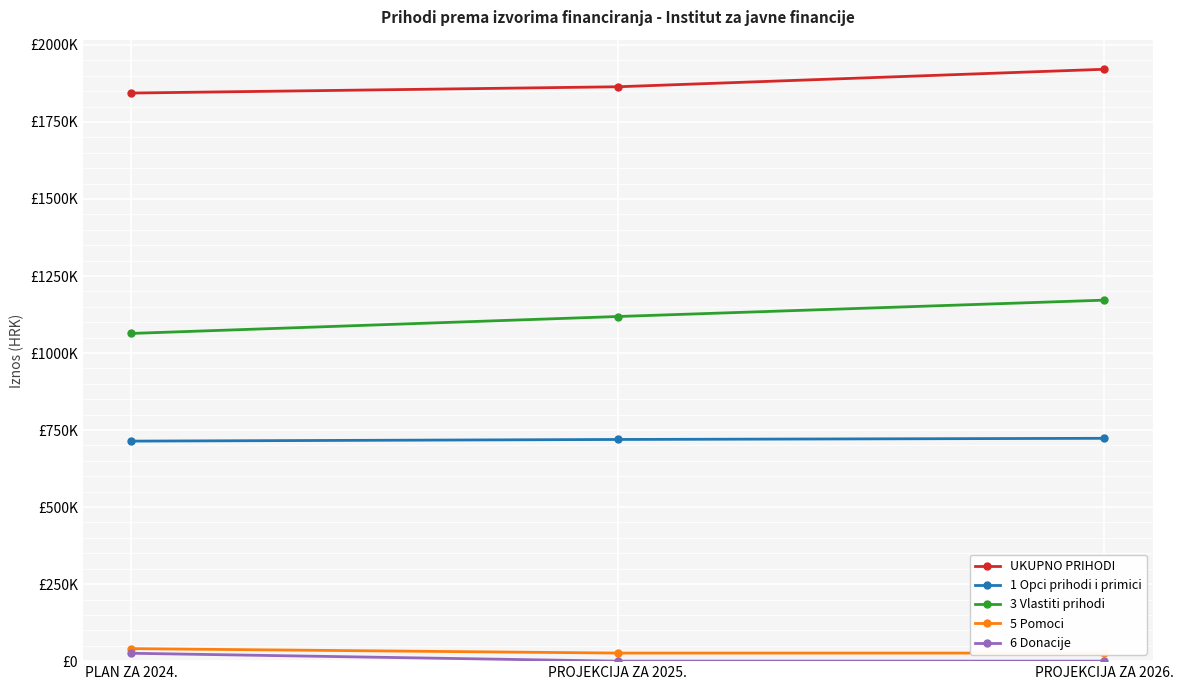

How many series are shown in this chart?

5